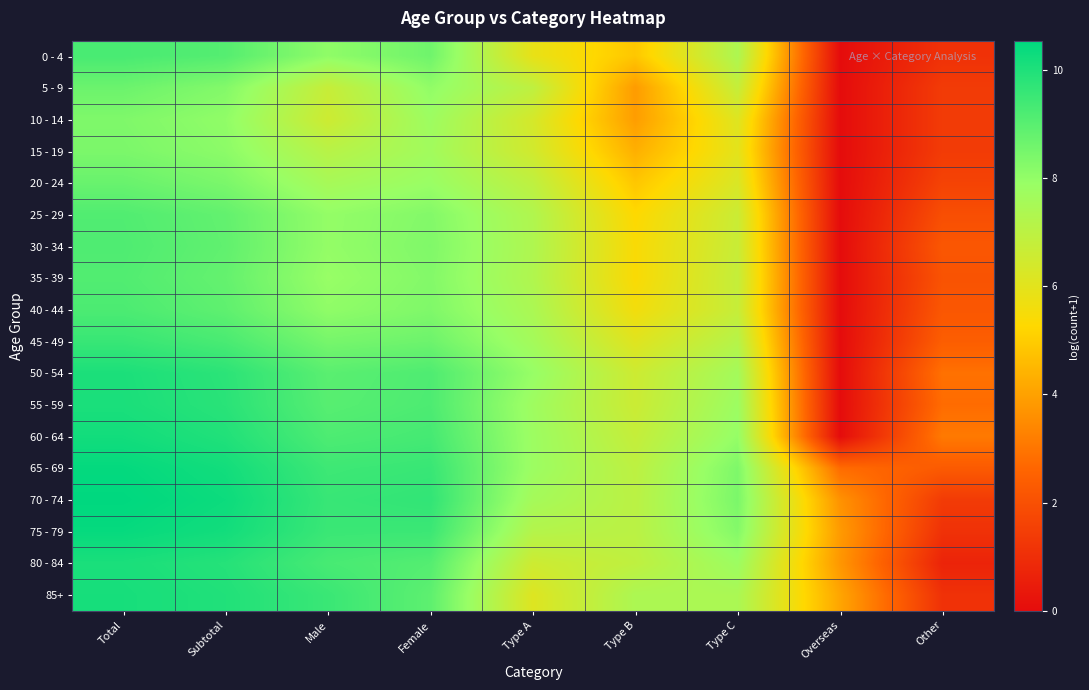

List the series in order of their peak value, lowest first.

10 - 14, 15 - 19, 5 - 9, 20 - 24, 35 - 39, 25 - 29, 30 - 34, 40 - 44, 0 - 4, 45 - 49, 50 - 54, 55 - 59, 80 - 84, 85+, 60 - 64, 75 - 79, 65 - 69, 70 - 74